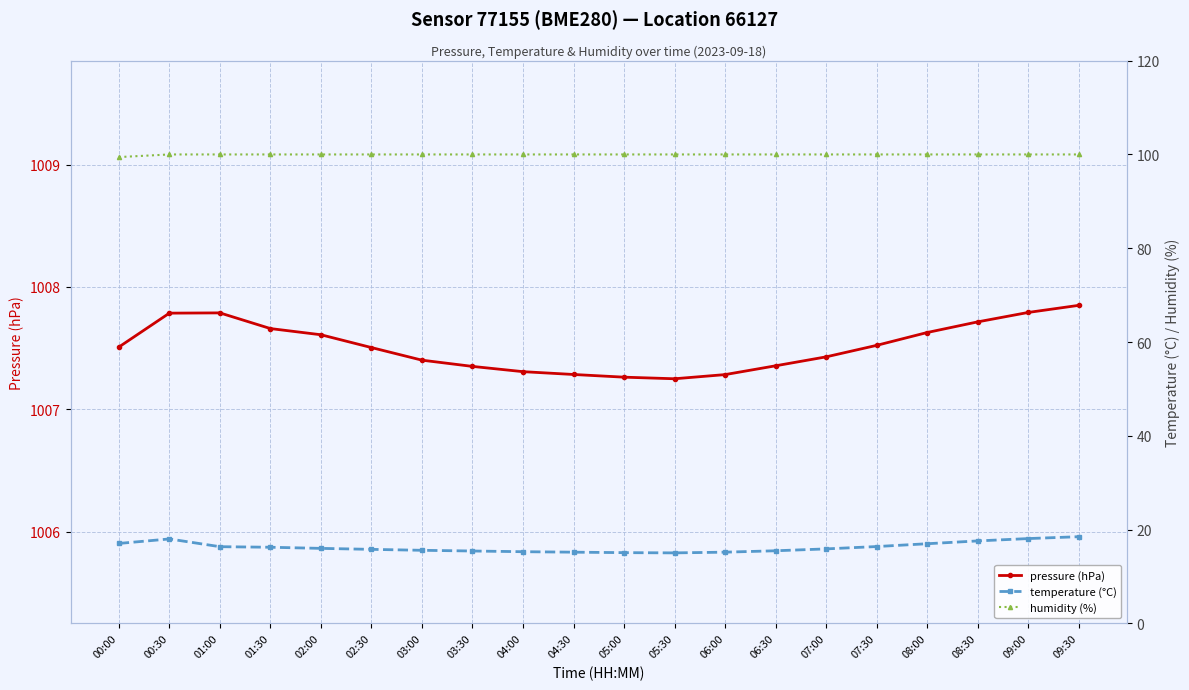

What value does the temperature (°C) series have at 09:30?

18.5